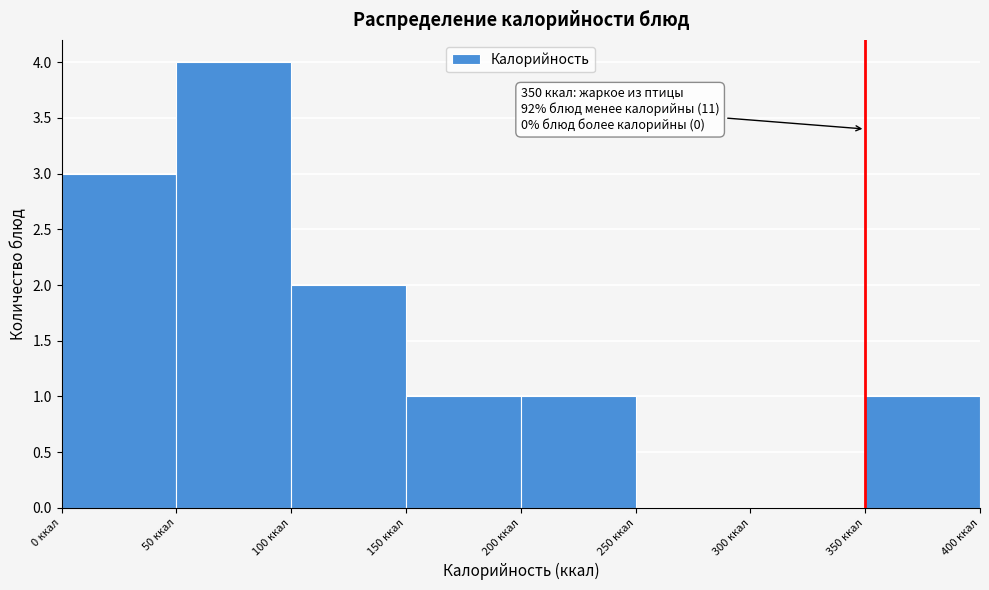

Which range on the x-axis has the tallest bar?

50 to 100